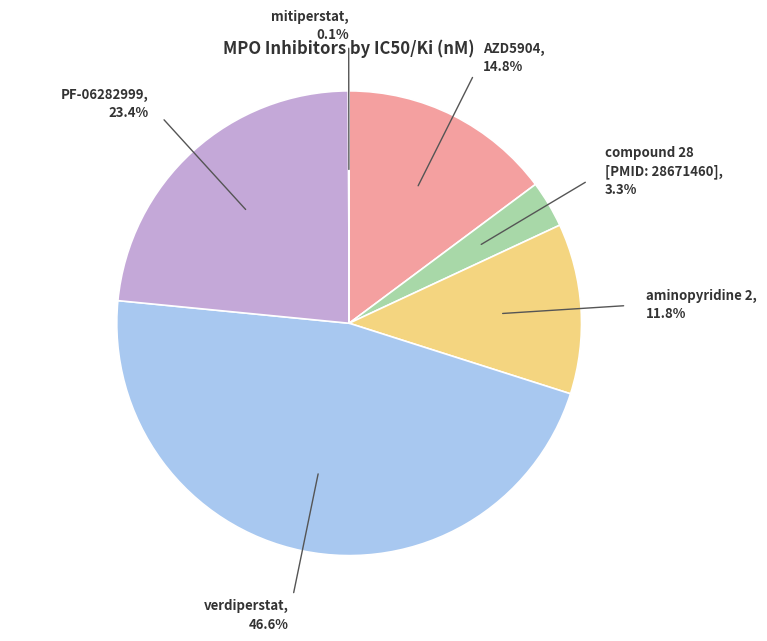

What is the smallest slice in the pie chart?

mitiperstat